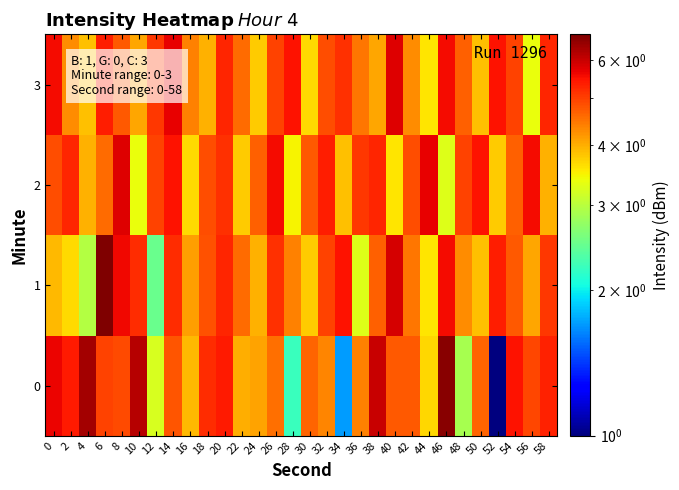

How many categories are shown in the chart?

30